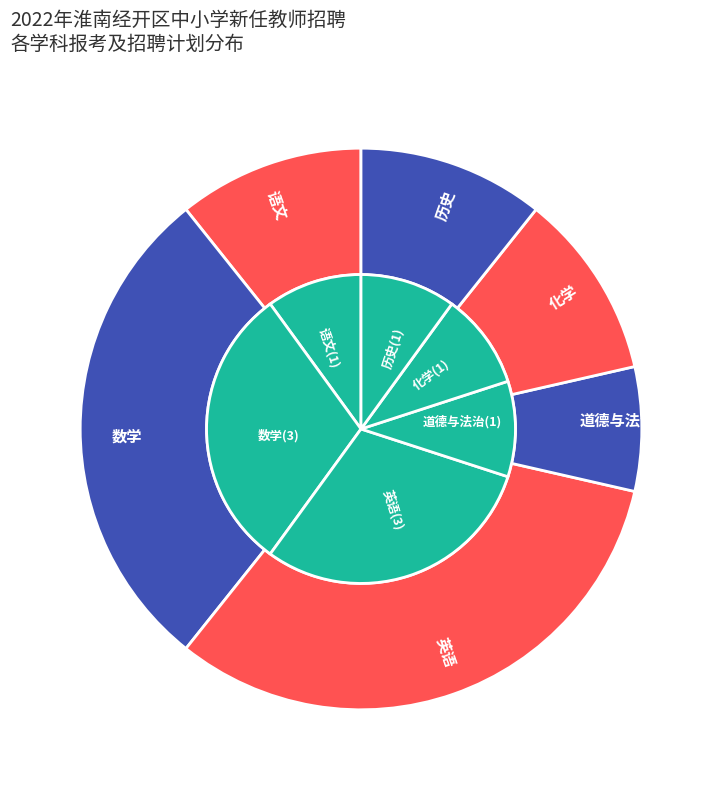

How many segments does this pie chart have?

6